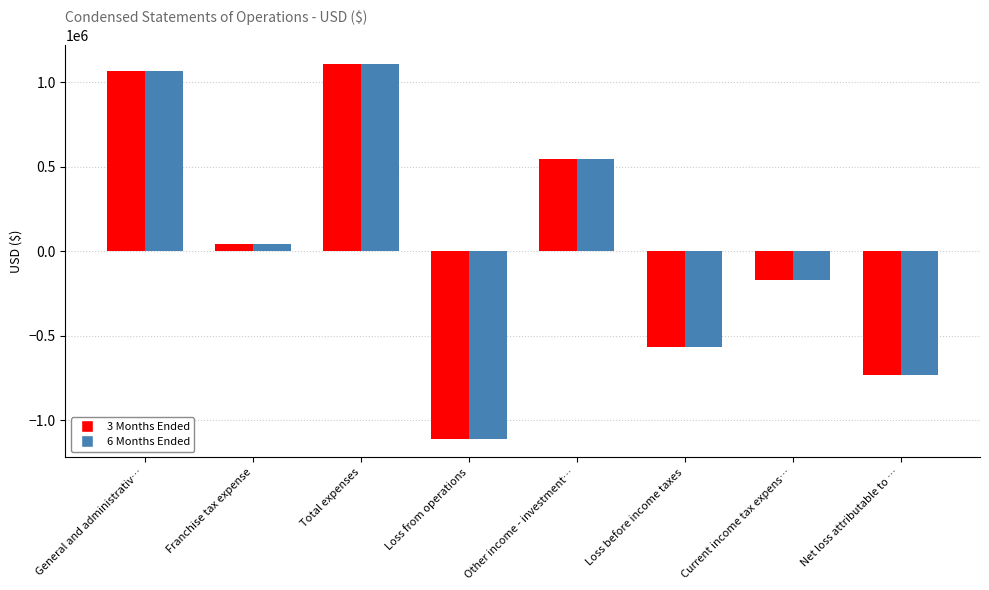

What is the sum of all 6 Months Ended values?

184431